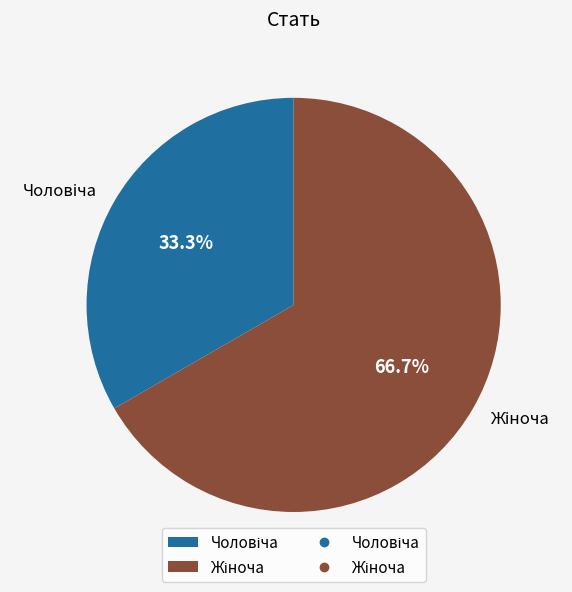

Count the number of slices in the pie.

2